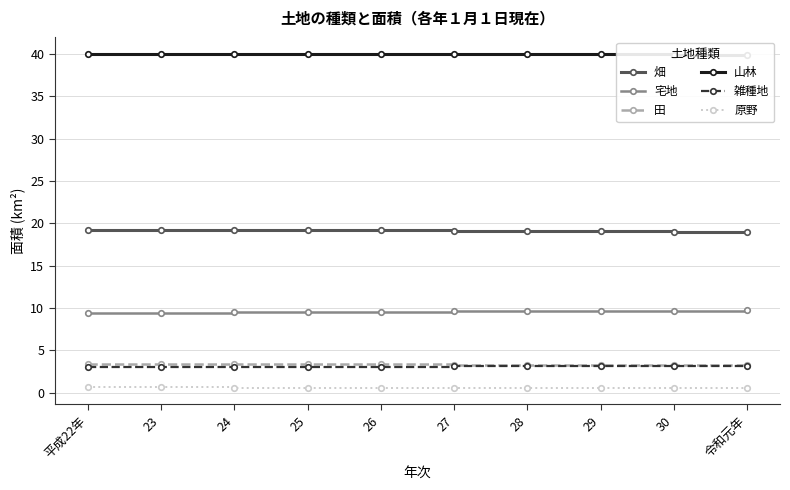

True or false: 田 and 雑種地 intersect in this chart.

False